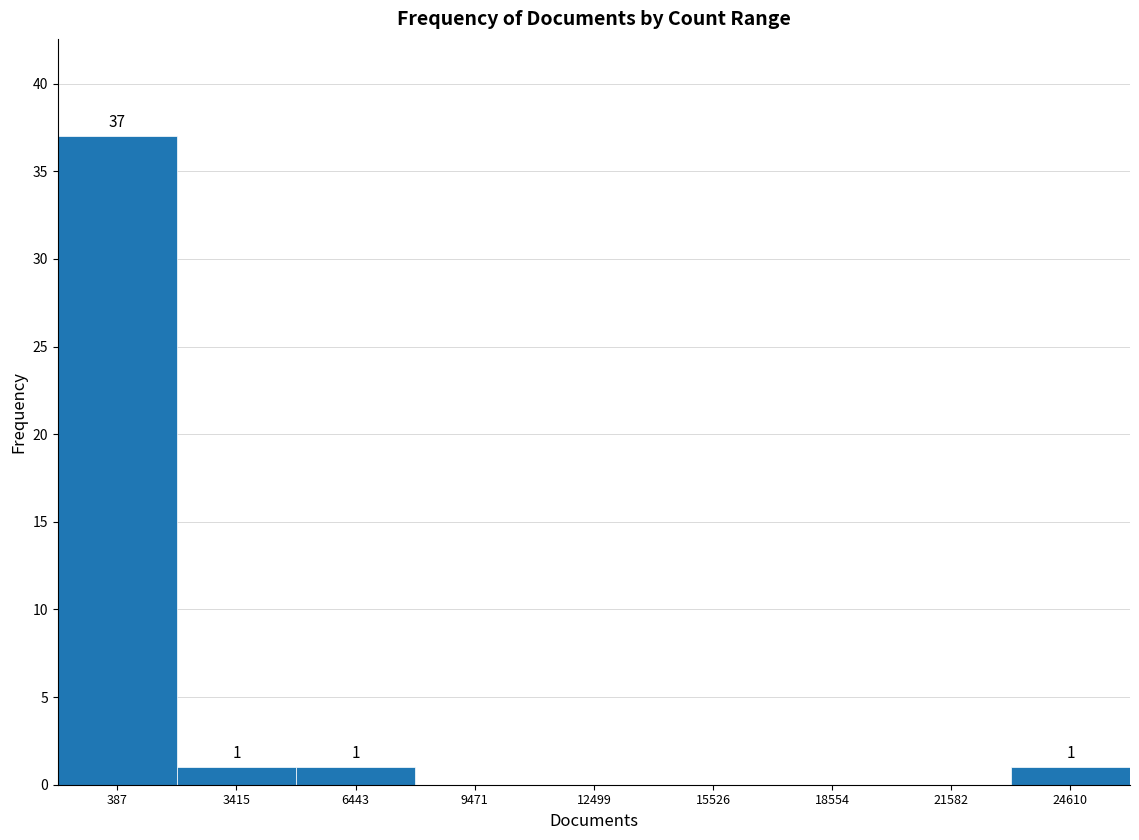

Reading left to right, list all the values displayed in this chart.

387=37	3415=1	6443=1	9471=0	12499=0	15526=0	18554=0	21582=0	24610=1